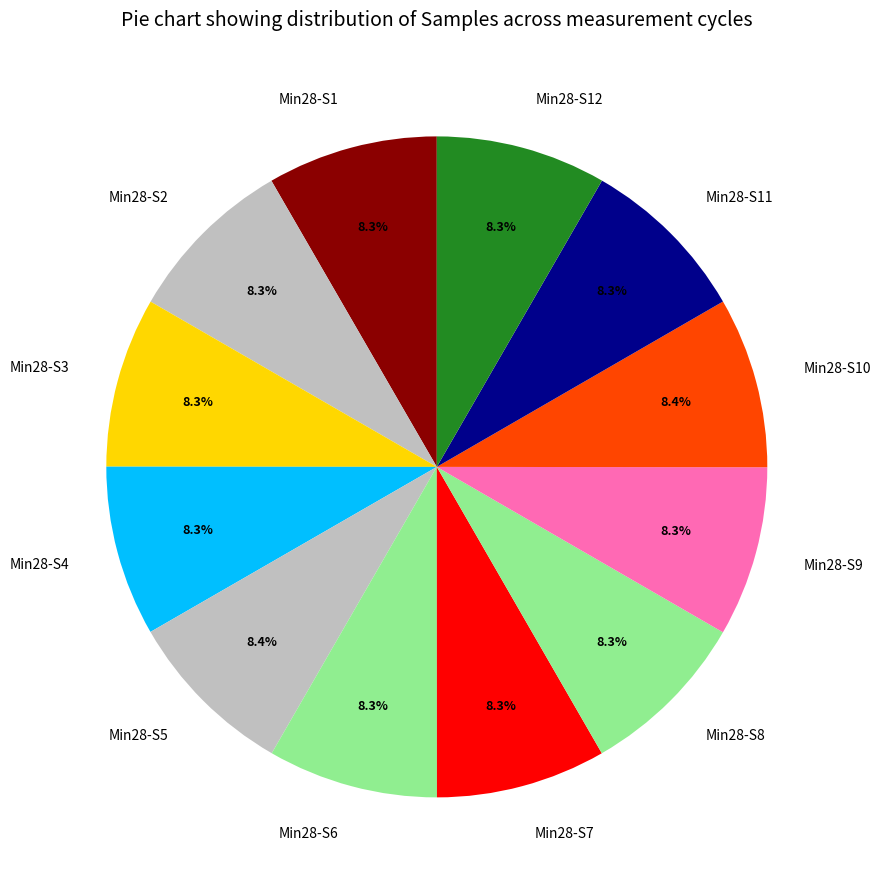

To the nearest percent, what is the average slice percentage?

8%